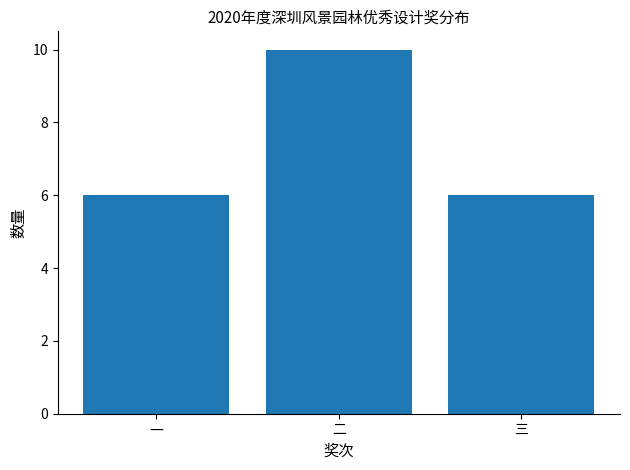

Reading right to left, transcribe all the data shown in this chart.

6	10	6